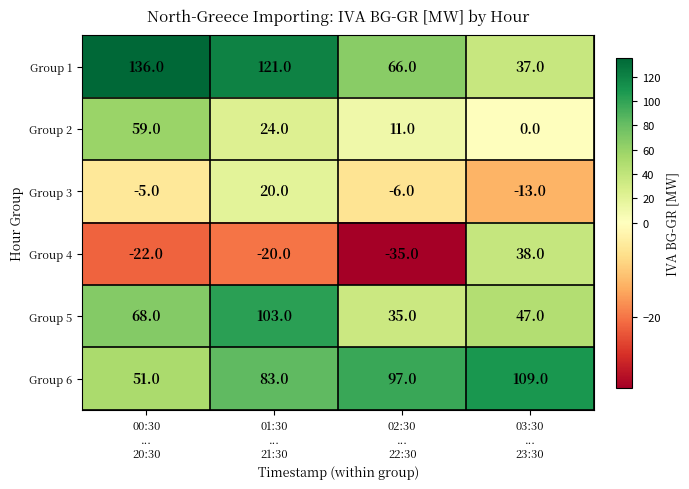

Which series has the largest range (max minus min)?

Group 1